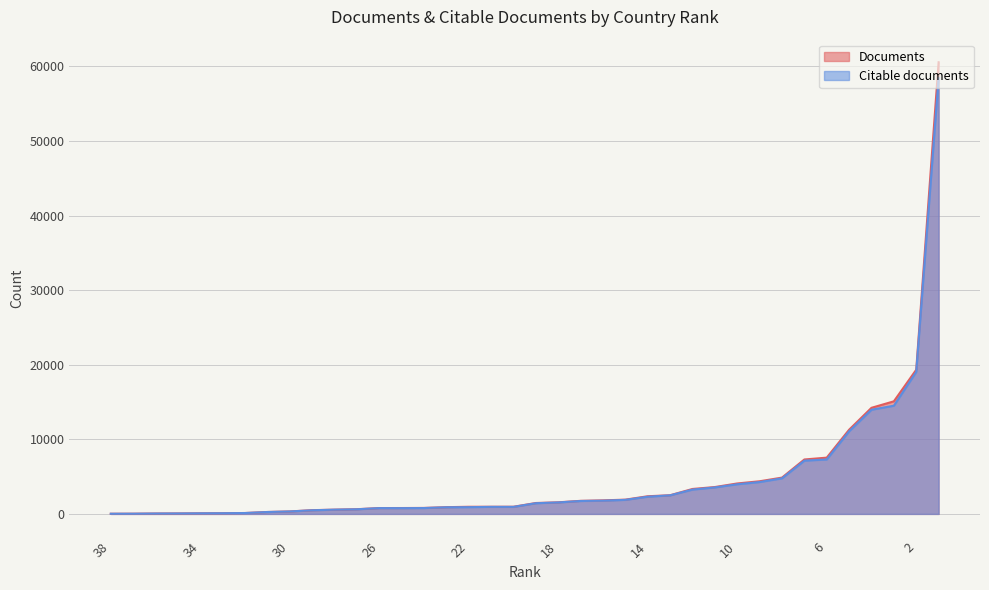

List the series in order of their peak value, lowest first.

Citable documents, Documents